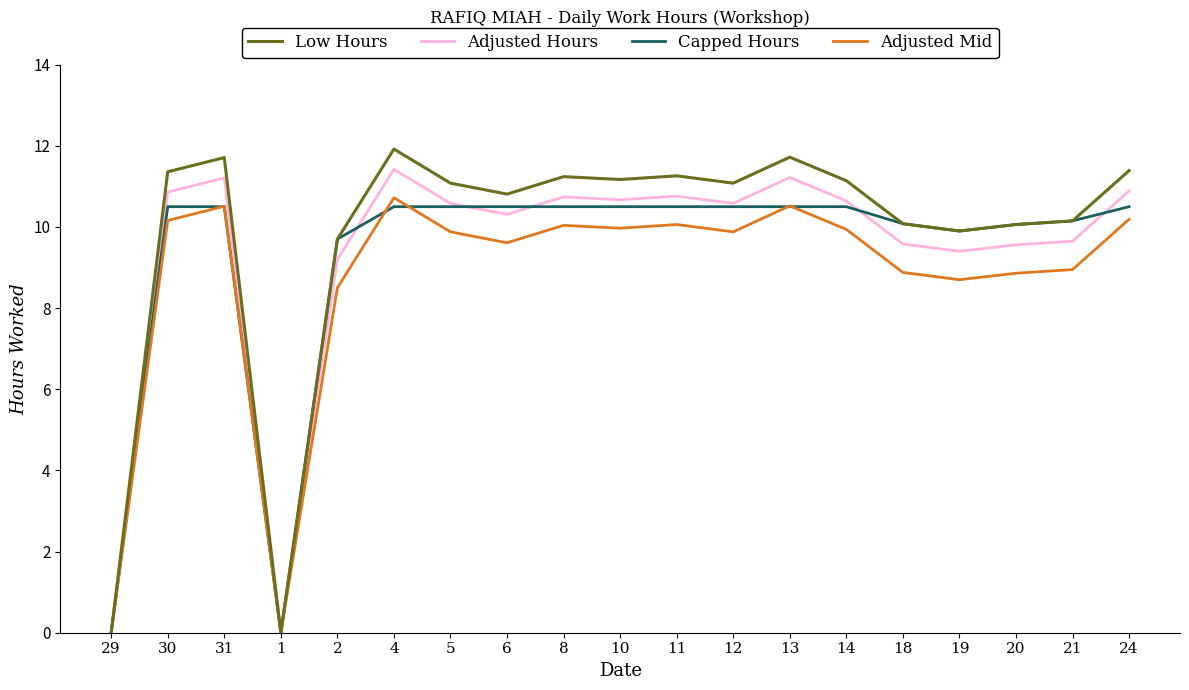

What is the highest value of the Adjusted Hours series?

11.4